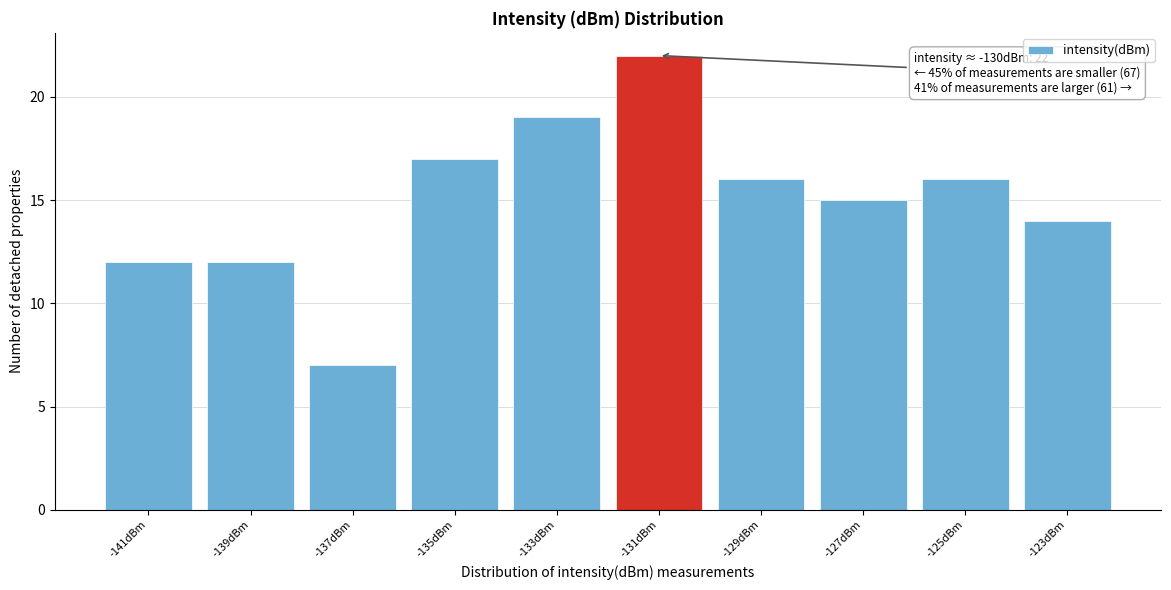

Reading right to left, list all the values displayed in this chart.

-123dBm=14	-125dBm=16	-127dBm=15	-129dBm=16	-131dBm=22	-133dBm=19	-135dBm=17	-137dBm=7	-139dBm=12	-141dBm=12